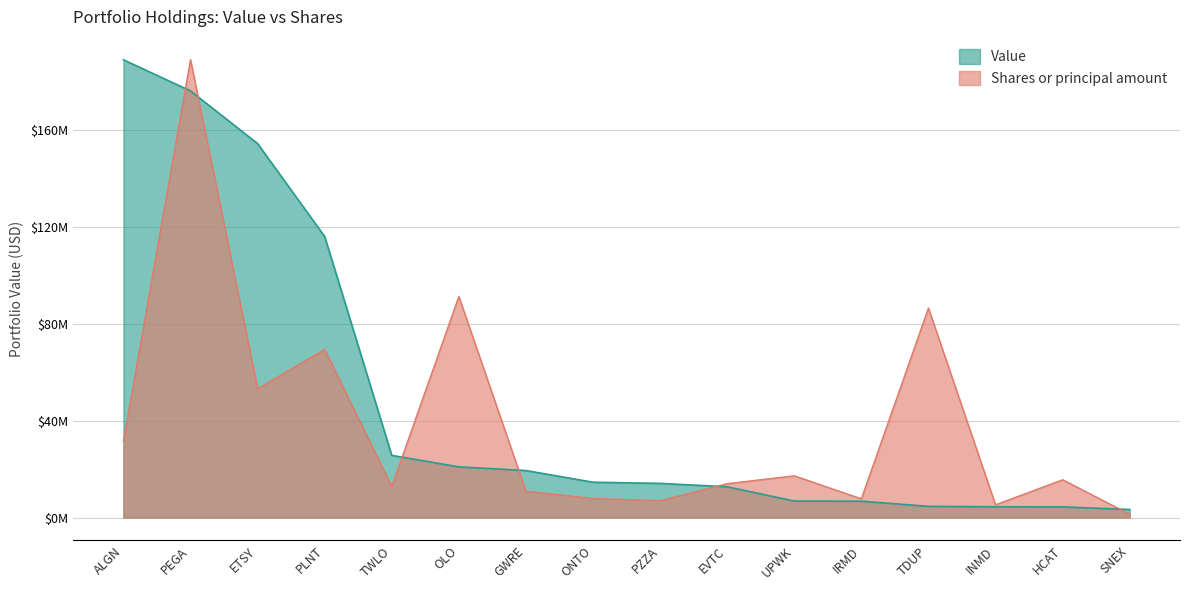

At which label does Shares or principal amount reach its peak?

PEGA